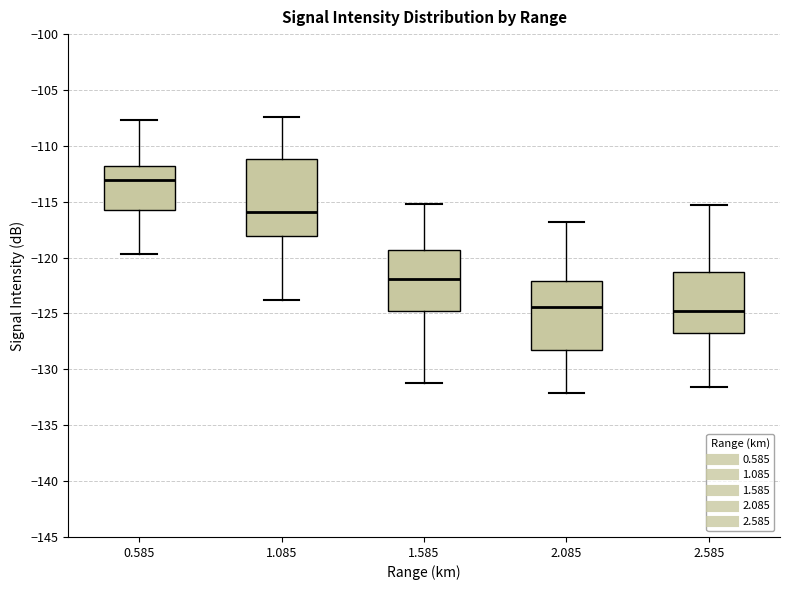

Reading left to right, transcribe this box plot: for each box, give where its median line is, the range the box spans, and where its two whiskers end, as read against the y-axis. The values are not printed on the chart, so give them approximately, as read against the axis.

0.585: median -113.0, box -115.5 to -112.0, whiskers -119.5 to -107.5
1.085: median -116.0, box -118.0 to -111.0, whiskers -124.0 to -107.5
1.585: median -122.0, box -125.0 to -119.5, whiskers -131.0 to -115.0
2.085: median -124.5, box -128.5 to -122.0, whiskers -132.0 to -117.0
2.585: median -125.0, box -126.5 to -121.0, whiskers -131.5 to -115.5